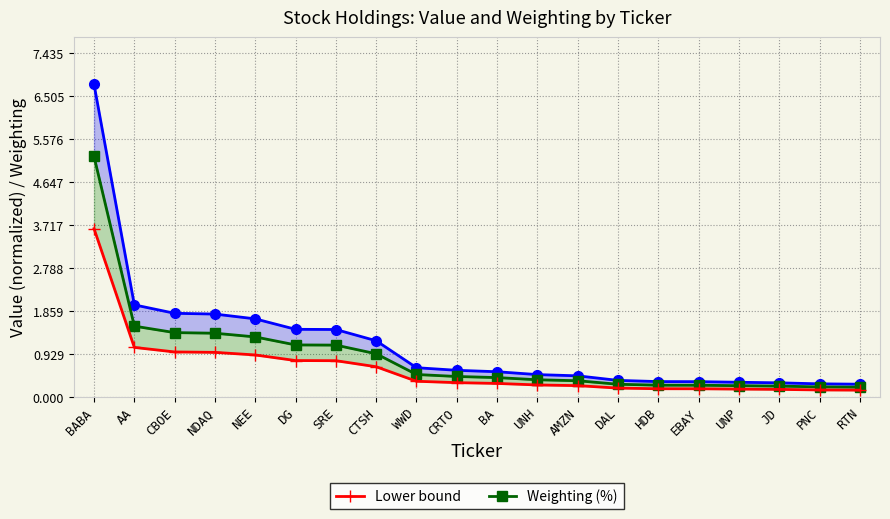

Which series has the largest total across all categories?

Value (normalized)